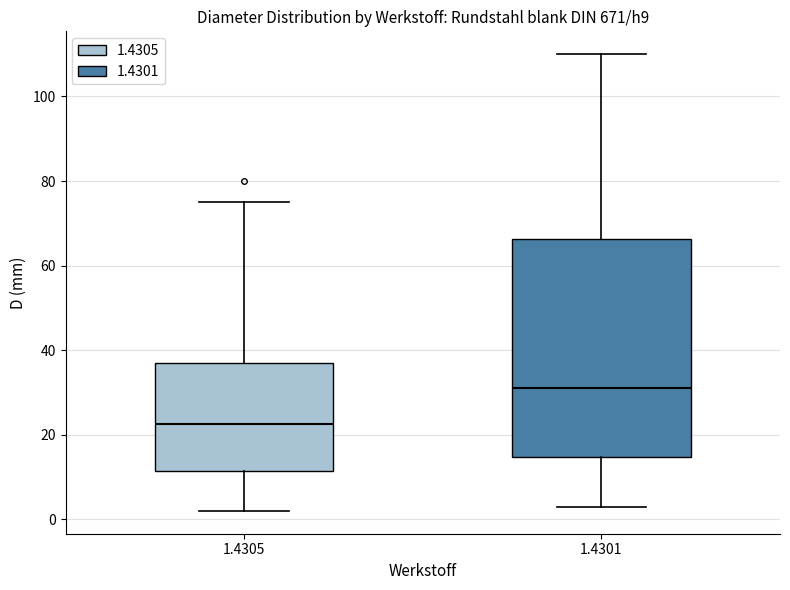

Which box has the highest median line?

1.4301